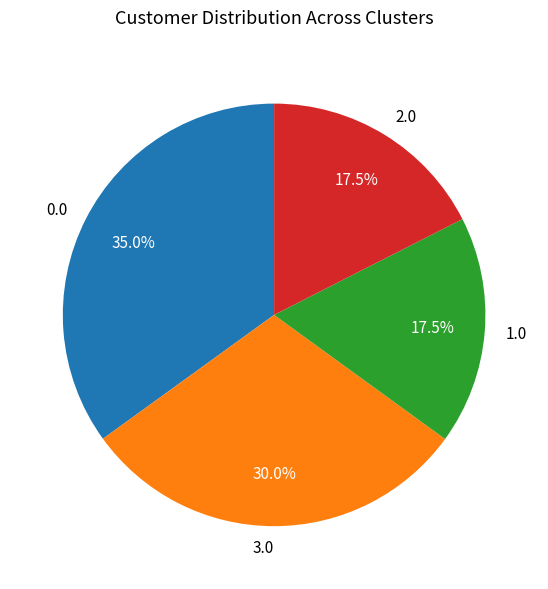

What percentage is NOT represented by 2.0?

82.5%